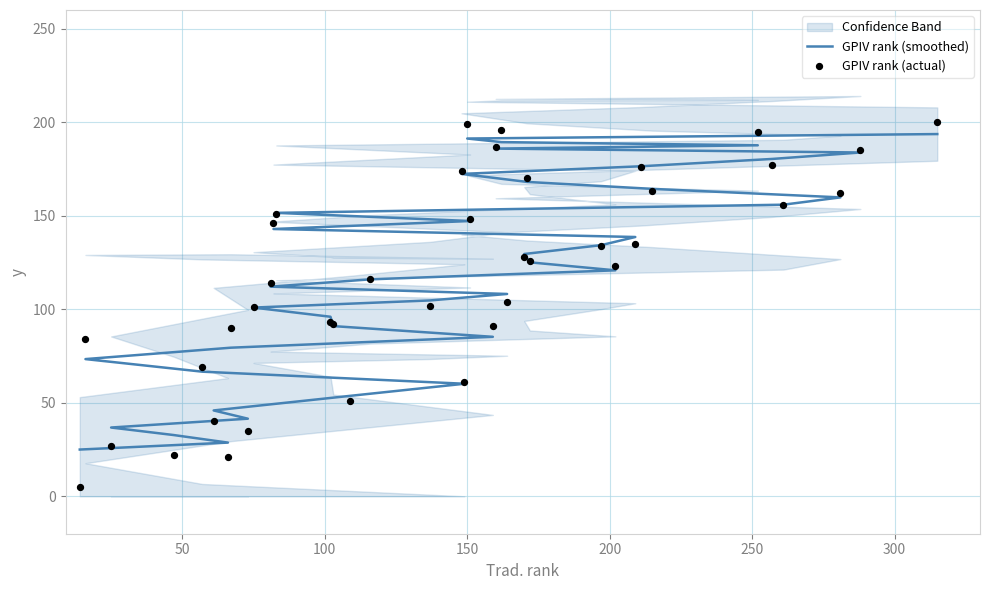

Is the value of GPIV rank (actual) at 38 greater than the value of GPIV rank (smoothed) at 20?

Yes